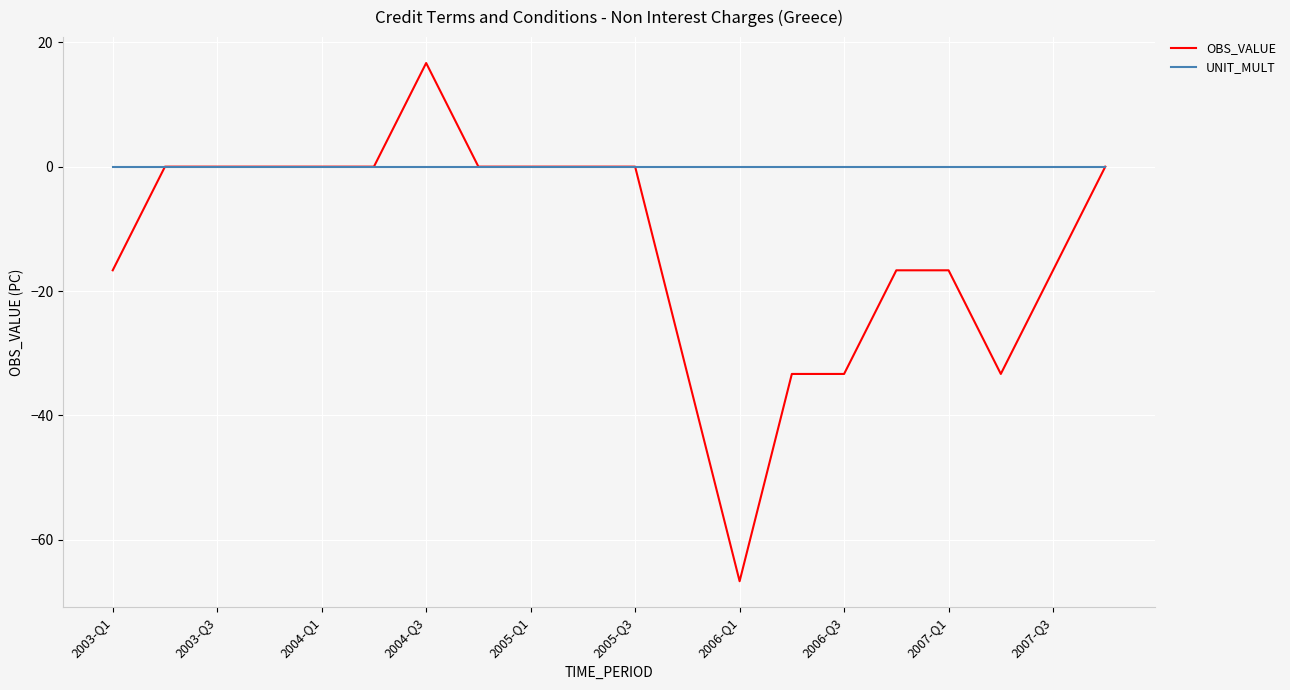

What is the minimum value shown in the chart?

-66.7